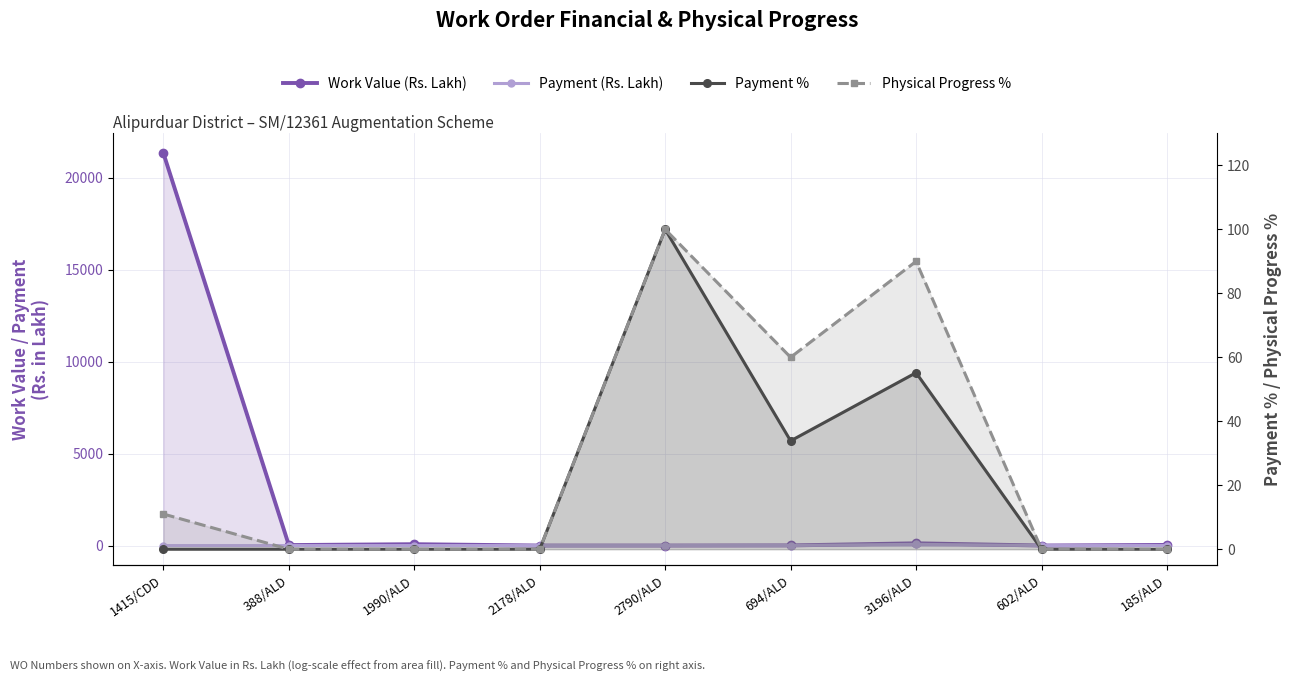

True or false: Payment (Rs. Lakh) has more than 0 interior local peaks.

True